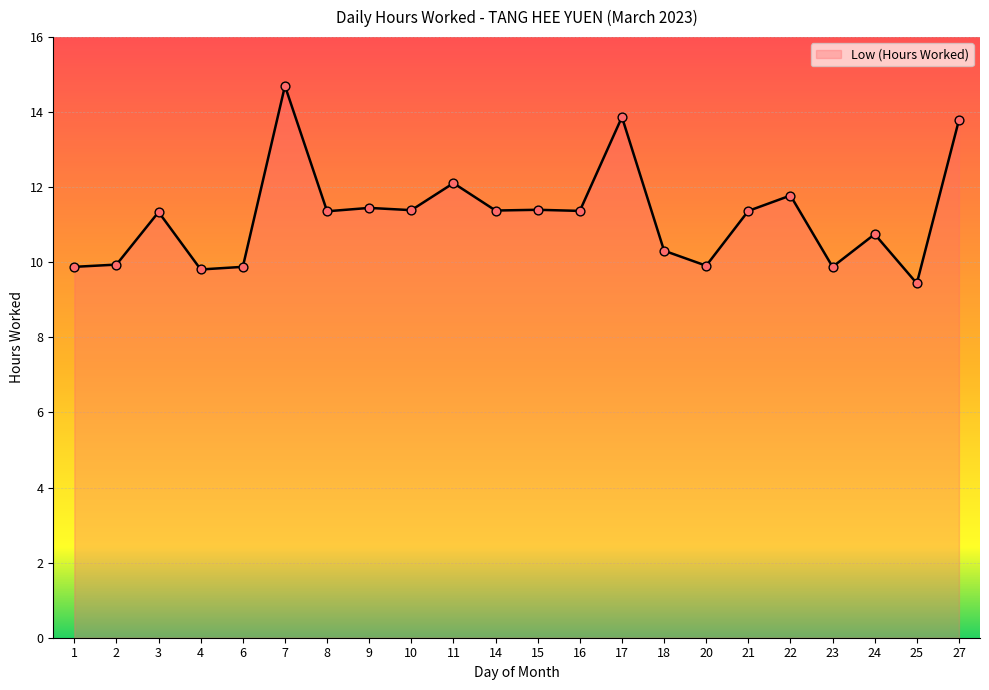

What is the change in value from 15 to 22?

+0.4